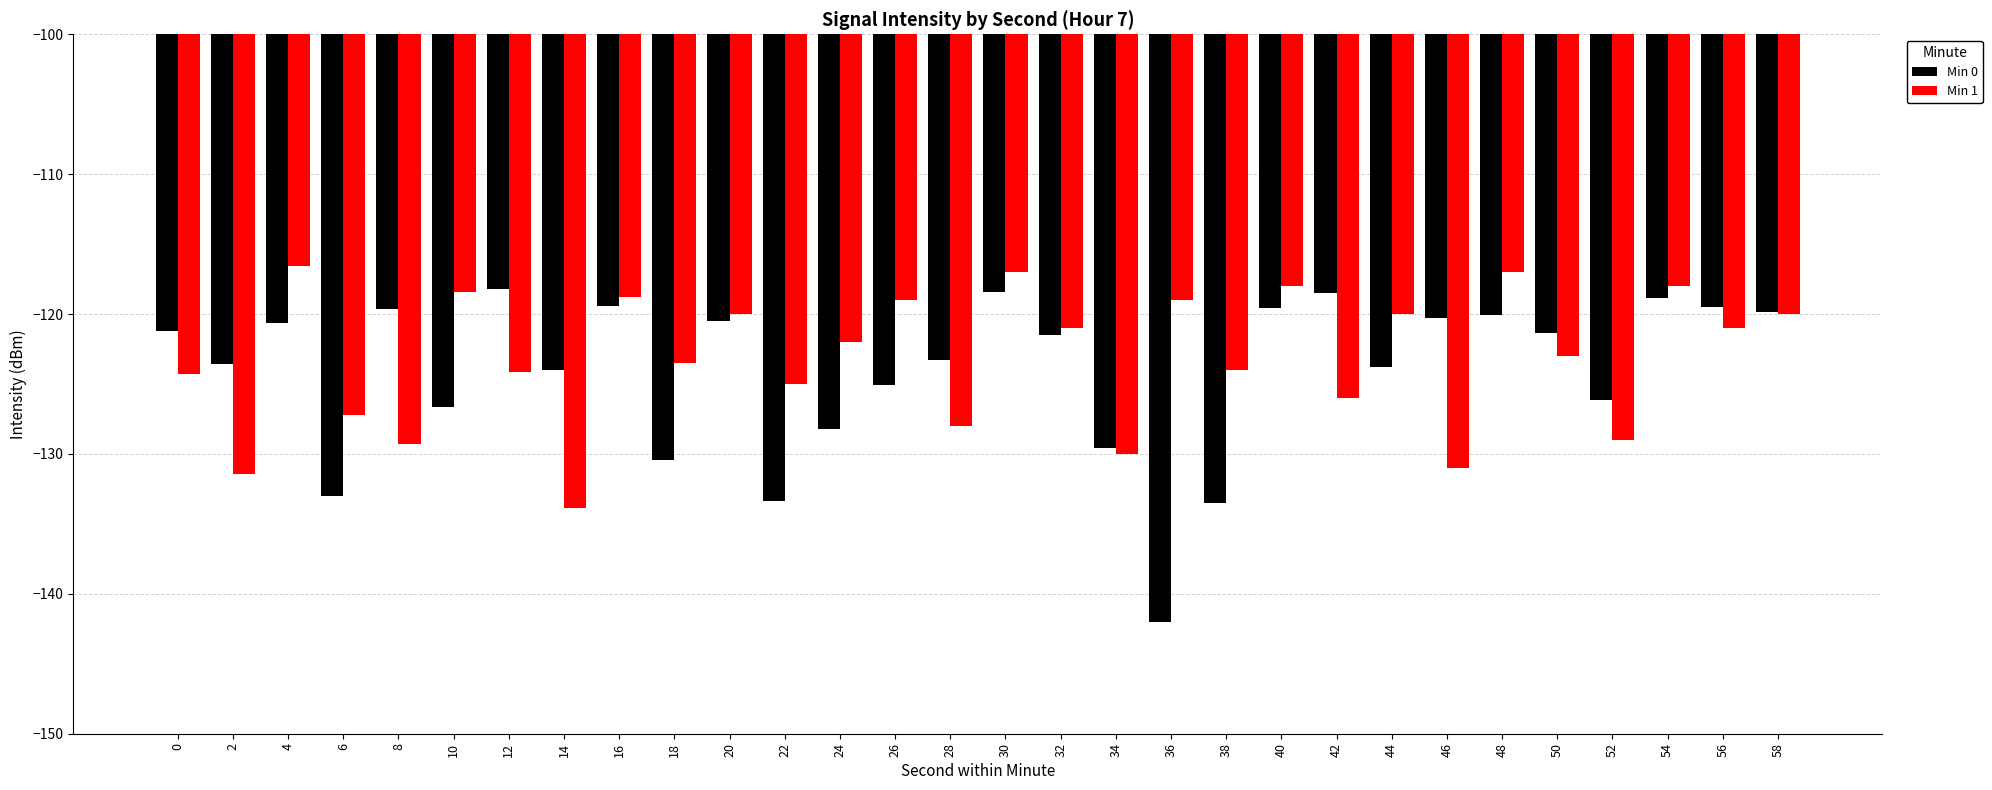

How many data points in Min 1 are above -122?

14